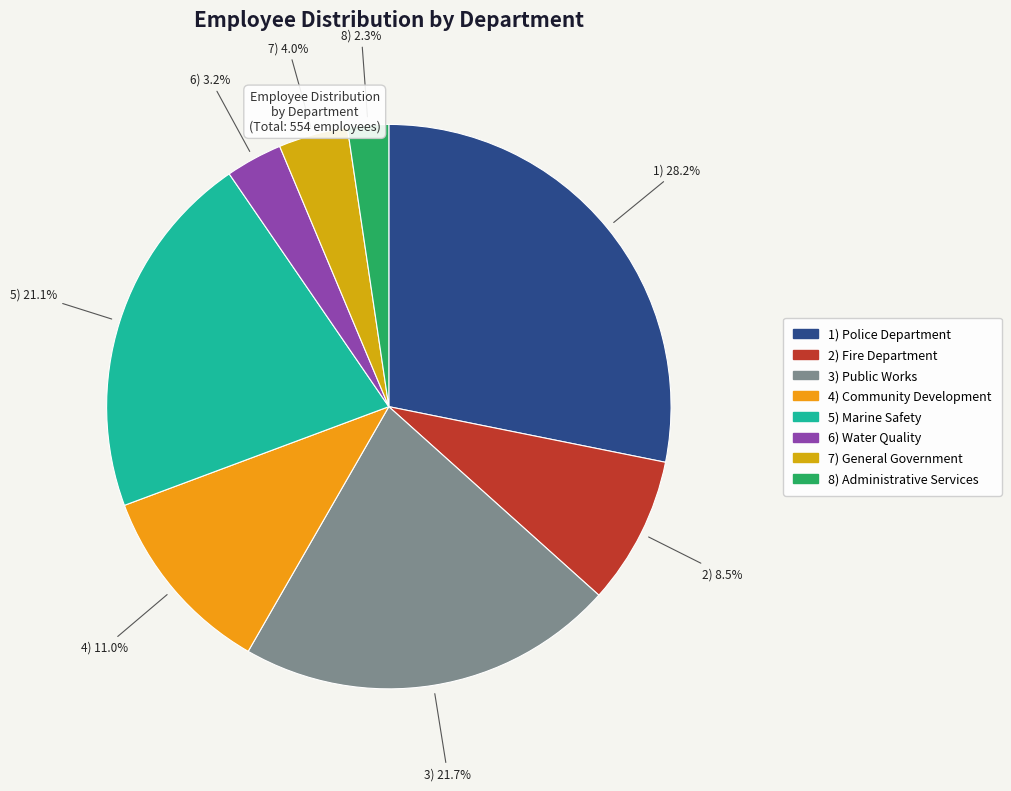

To the nearest percent, what is the difference between the largest and smallest slice percentages?

26%